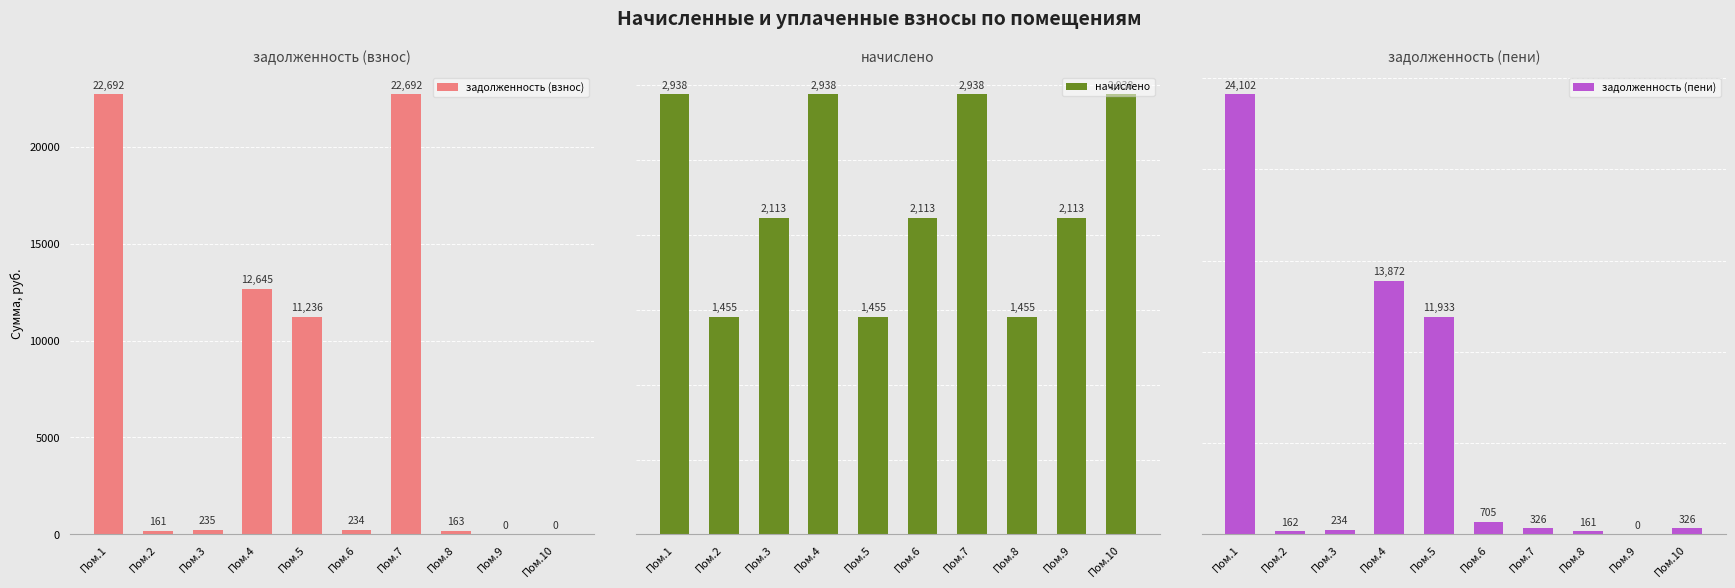

Reading left to right, extract all data points from this chart.

задолженность (взнос): 22692.4	161.5	234.7	12645.4	11235.7	233.8	22692.4	162.9	0.0	0.0
начислено: 2938.3	1454.8	2113.1	2938.3	1454.8	2113.1	2938.3	1454.8	2113.1	2938.3
задолженность (пени): 24101.6	161.7	234.4	13871.6	11933.4	705.2	326.0	161.4	0.0	325.7